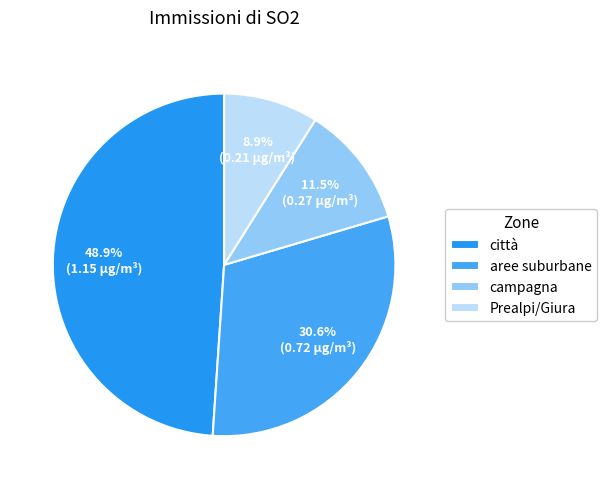

What is the total percentage of campagna and città?

60.4%